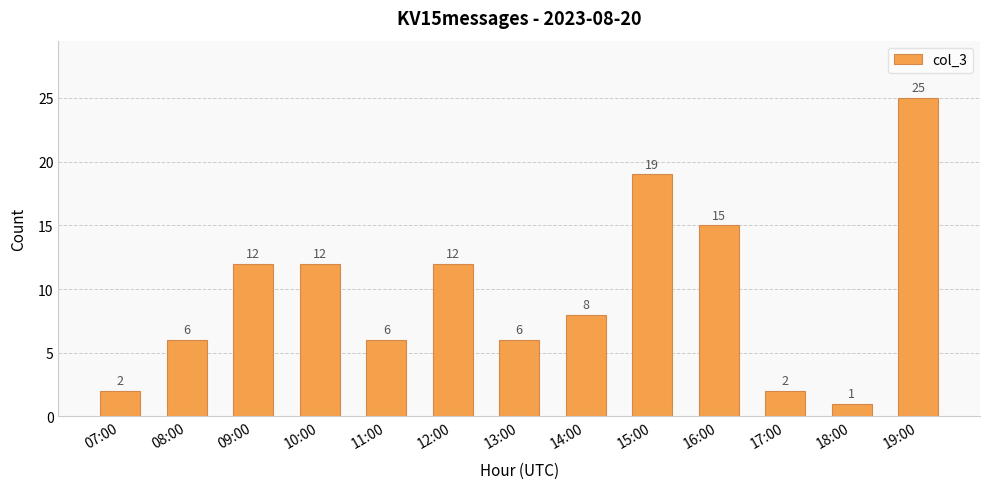

What is the label of the 10th bar from the left?

16:00